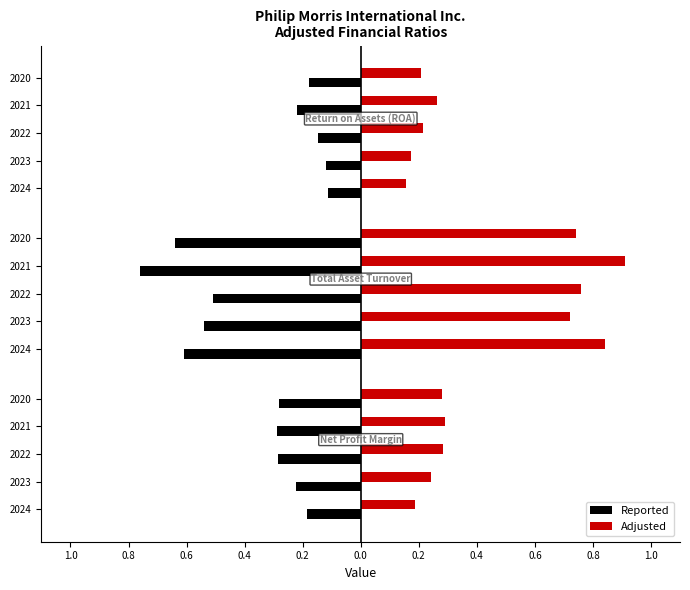

Which category has the lowest value across all series?

Return on Assets (ROA)